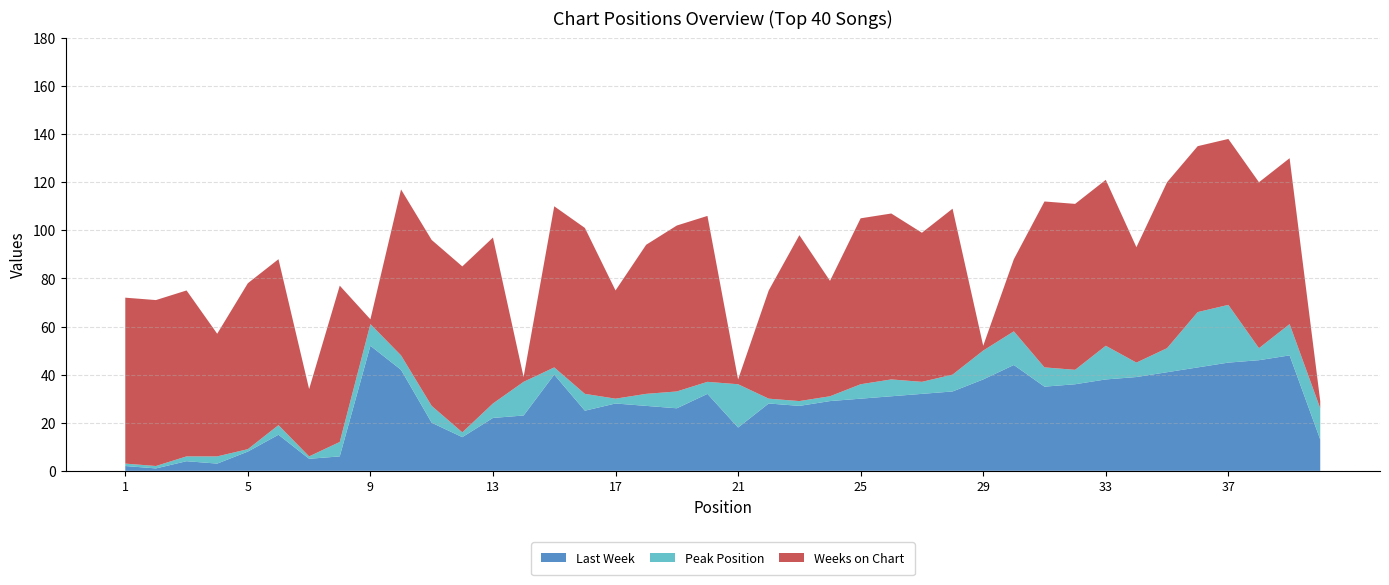

Reading left to right, extract all data points from this chart.

Last Week: 2	1	4	3	8	15	5	6	52	42	20	14	22	23	40	25	28	27	26	32	18	28	27	29	30	31	32	33	38	44	35	36	38	39	41	43	45	46	48	13
Peak Position: 1	1	2	3	1	4	1	6	9	6	7	2	6	14	3	7	2	5	7	5	18	2	2	2	6	7	5	7	12	14	8	6	14	6	10	23	24	5	13	13
Weeks on Chart: 69	69	69	51	69	69	28	65	2	69	69	69	69	2	67	69	45	62	69	69	2	45	69	48	69	69	62	69	2	30	69	69	69	48	69	69	69	69	69	3